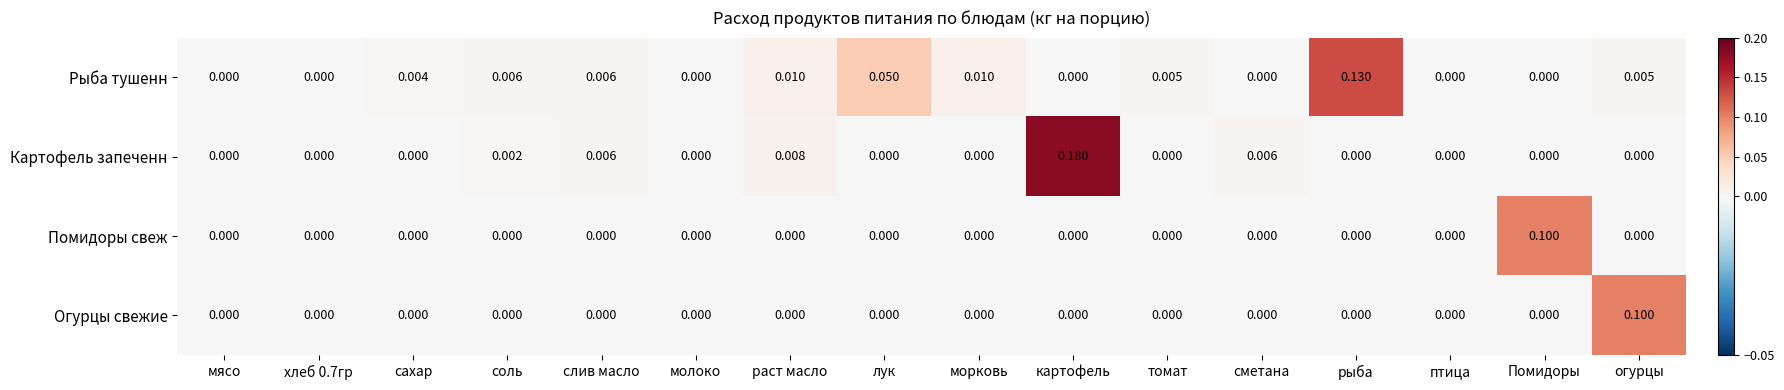

At which label does Огурцы свежие reach its peak?

огурцы